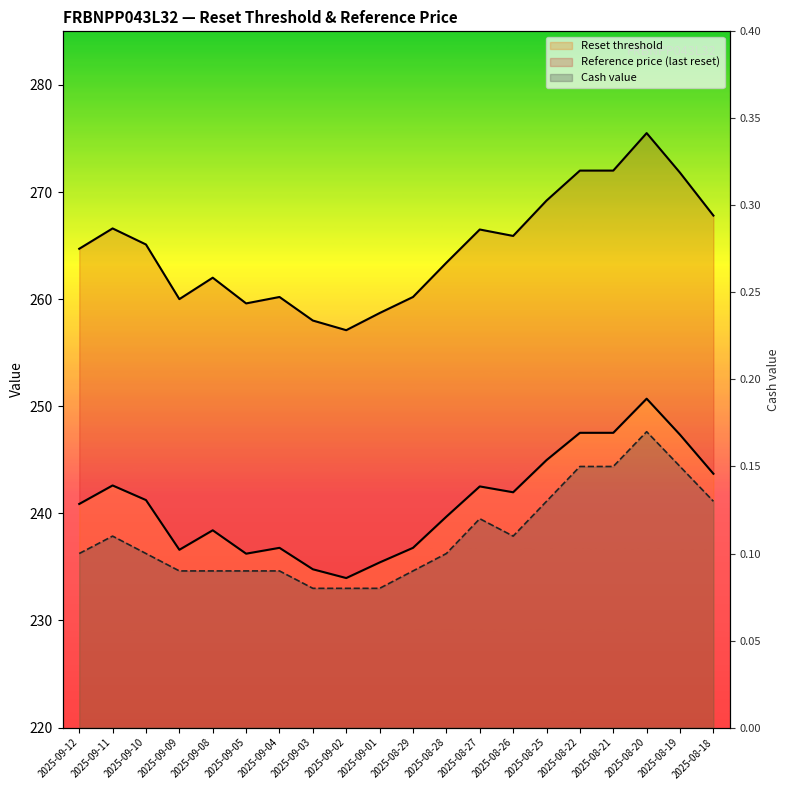

Where is the first local maximum for Reference price (last reset)?

2025-09-11